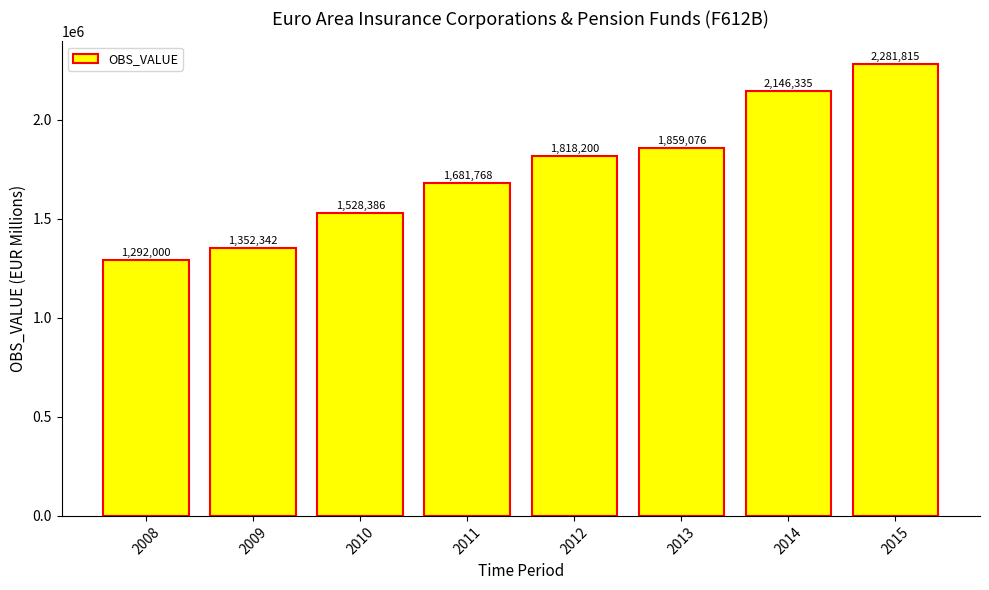

Rank the categories by value from highest to lowest.

2015, 2014, 2013, 2012, 2011, 2010, 2009, 2008